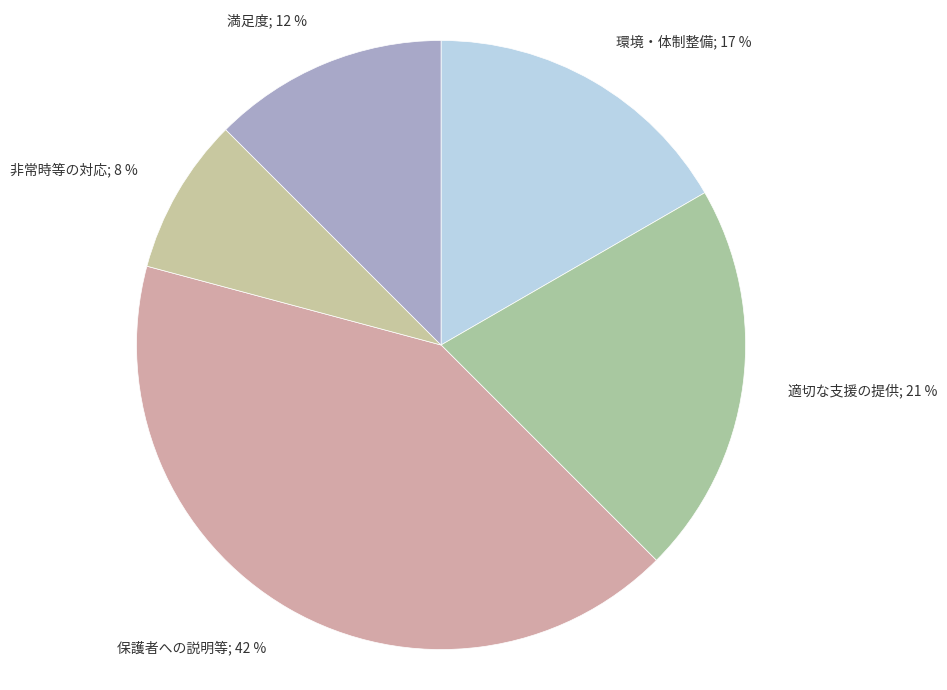

How many slices are in this pie chart?

5